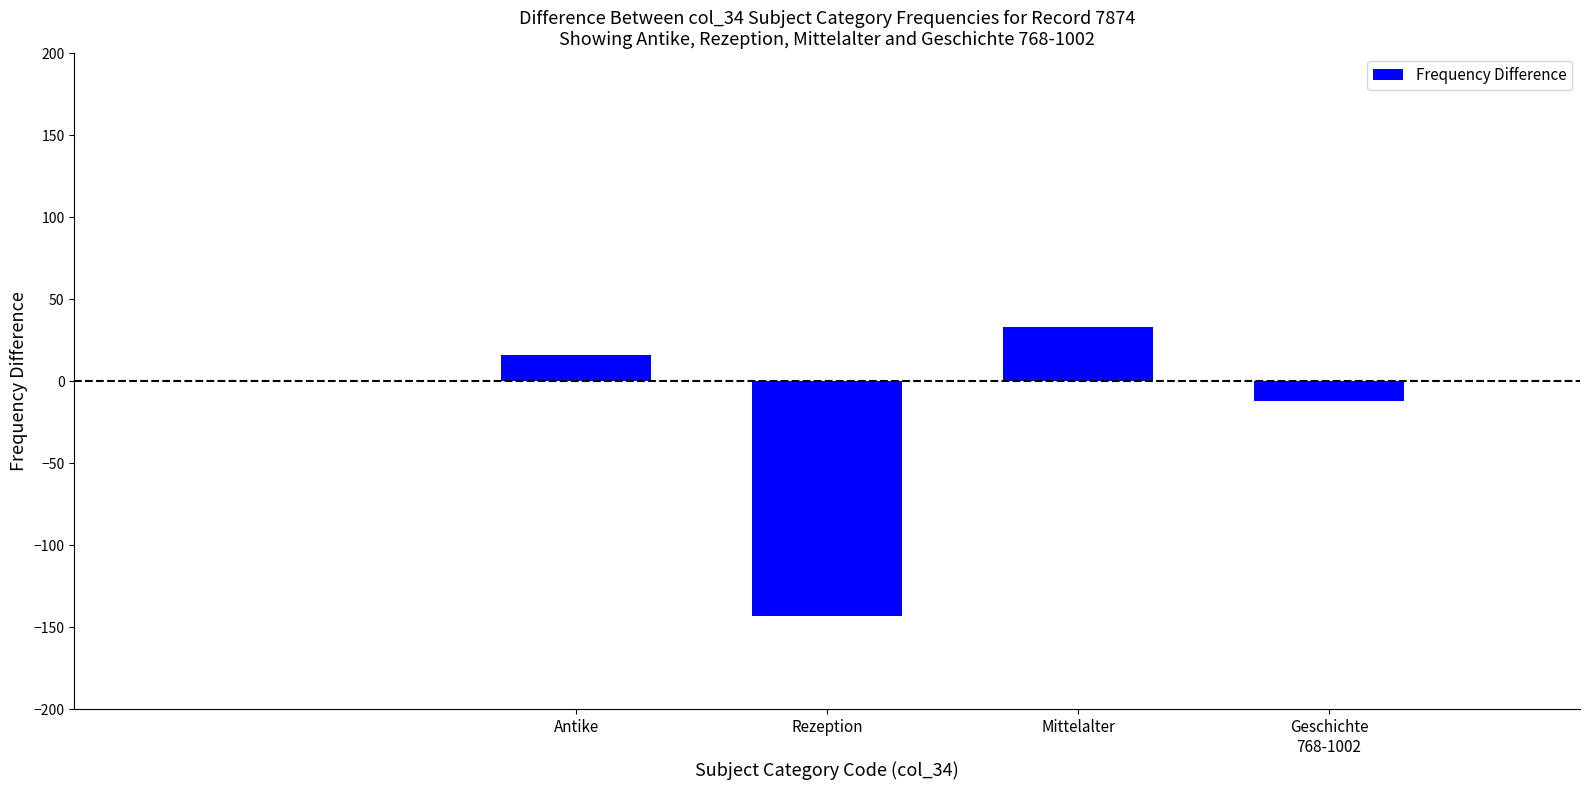

Are the bars grouped side by side (vs. stacked)?

No